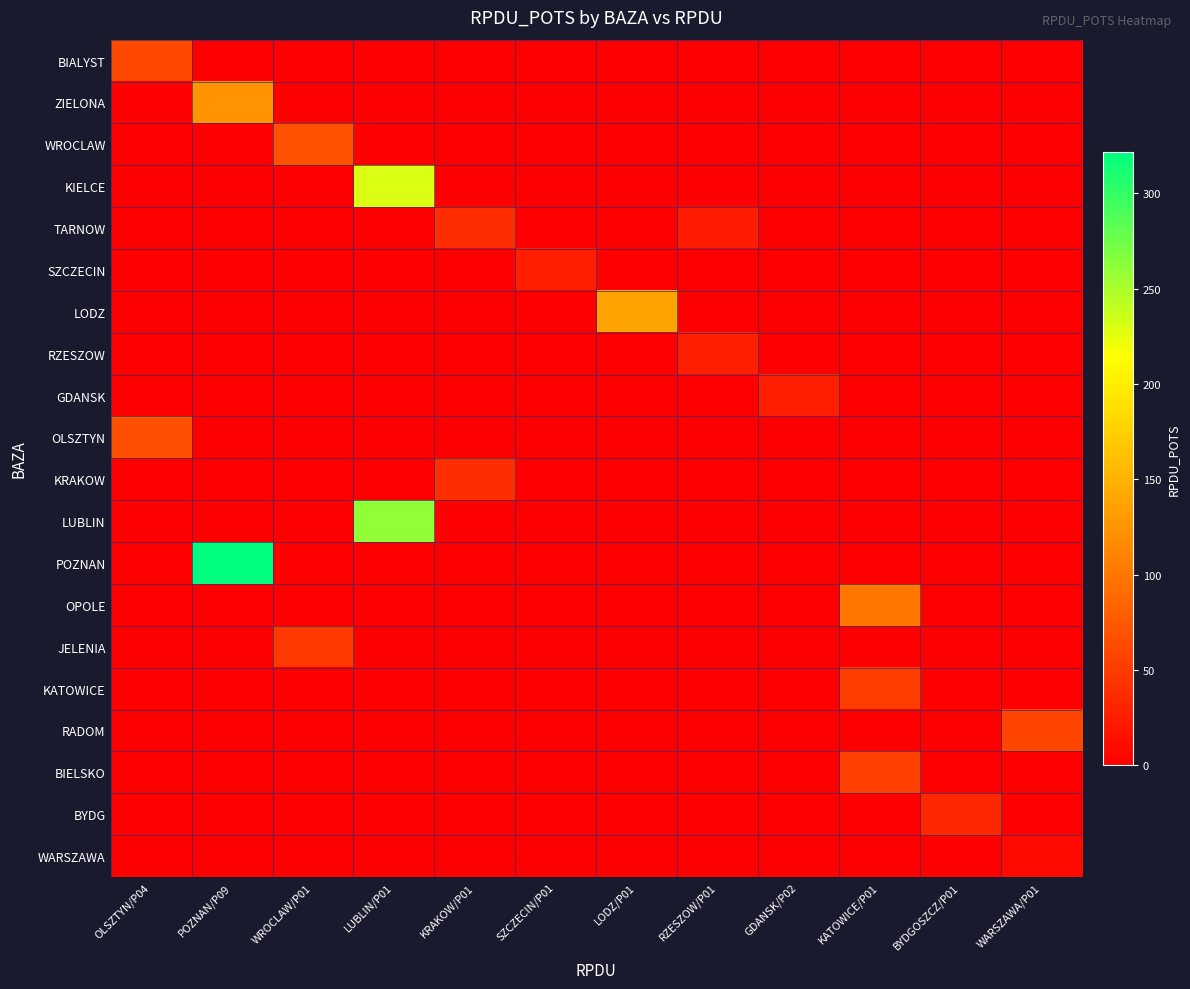

Which series changed the most between POZNAN/P09 and KRAKOW/P01?

POZNAN